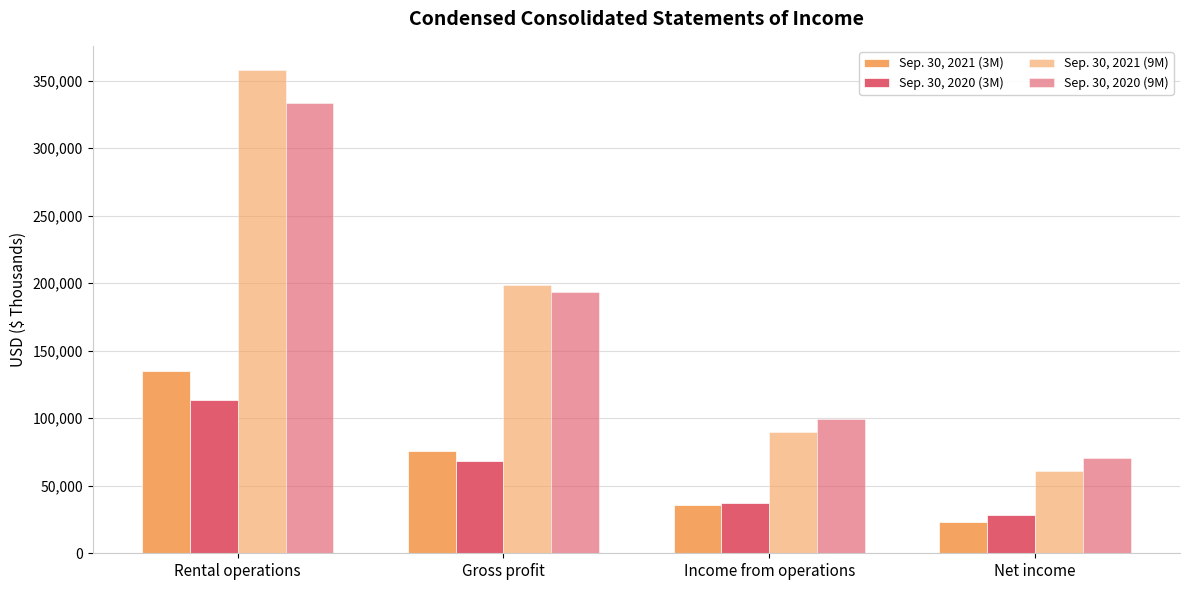

At which category is the sum across all series the highest?

Rental operations